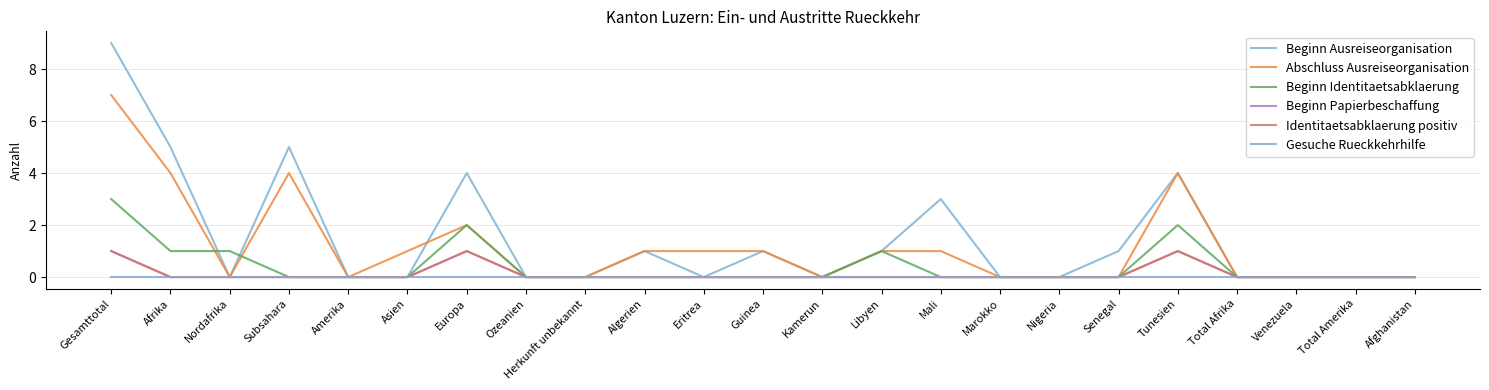

Does the chart have visible grid lines?

Yes